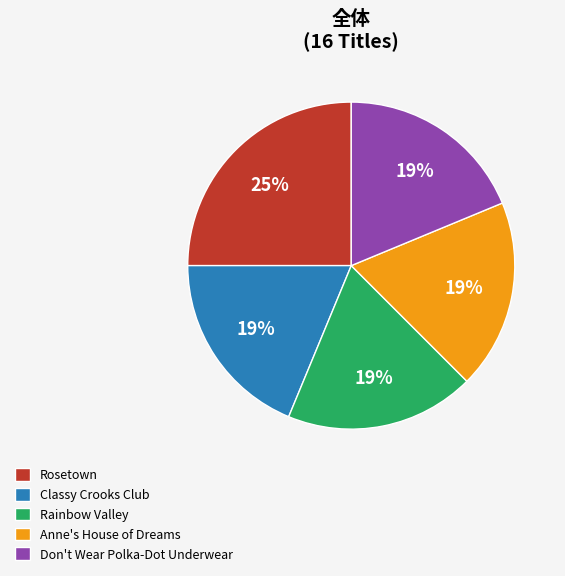

To the nearest percent, what percentage of the pie is Rosetown?

25%